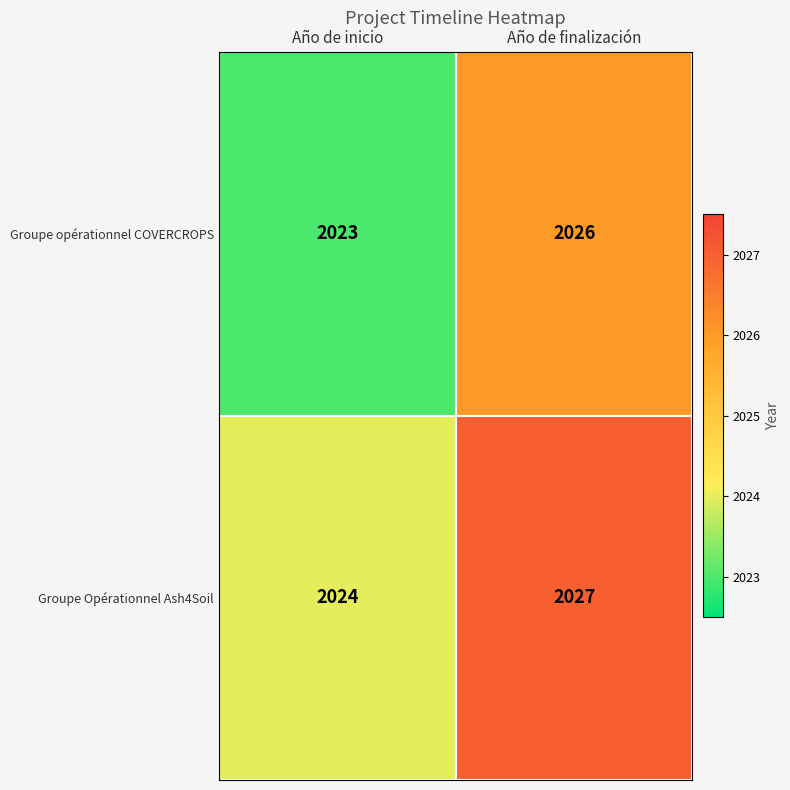

Reading left to right, list all the values displayed in this chart.

Groupe opérationnel COVERCROPS: Año de inicio=2023	Año de finalización=2026
Groupe Opérationnel Ash4Soil: Año de inicio=2024	Año de finalización=2027